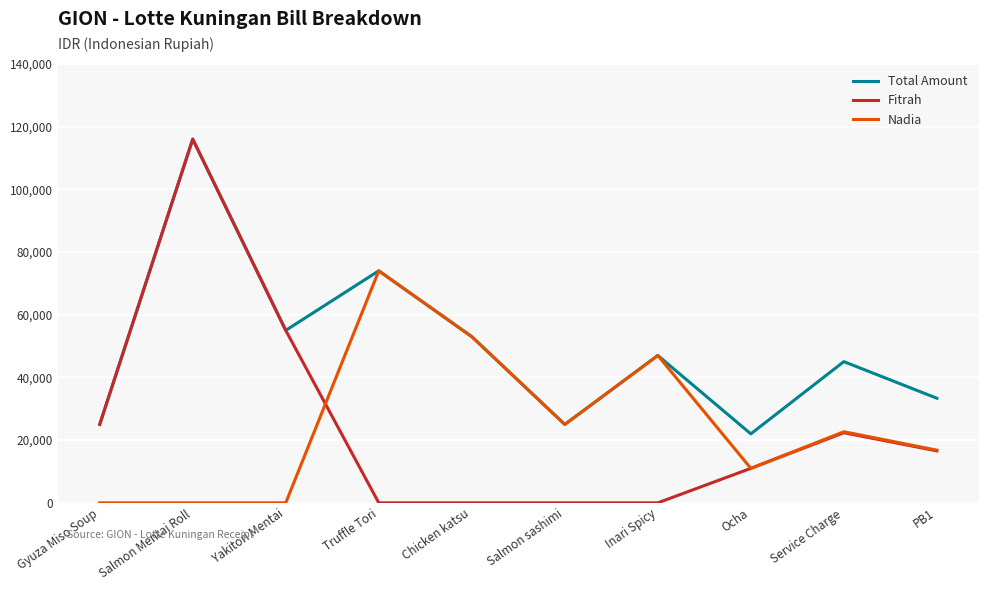

True or false: Nadia has more than 2 points higher than both neighbors.

True